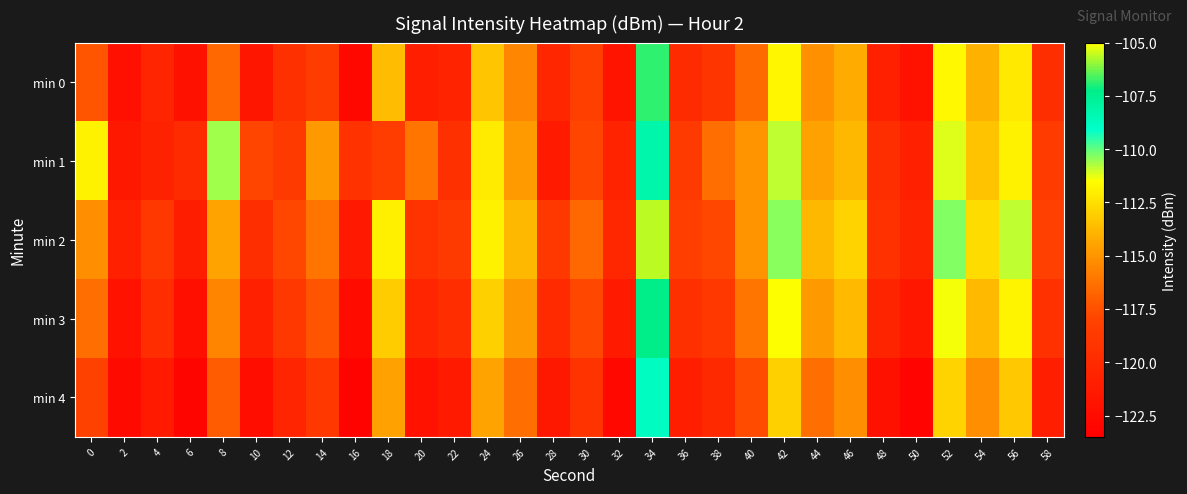

What is the spread (max minus min) of values at 22?

2.6